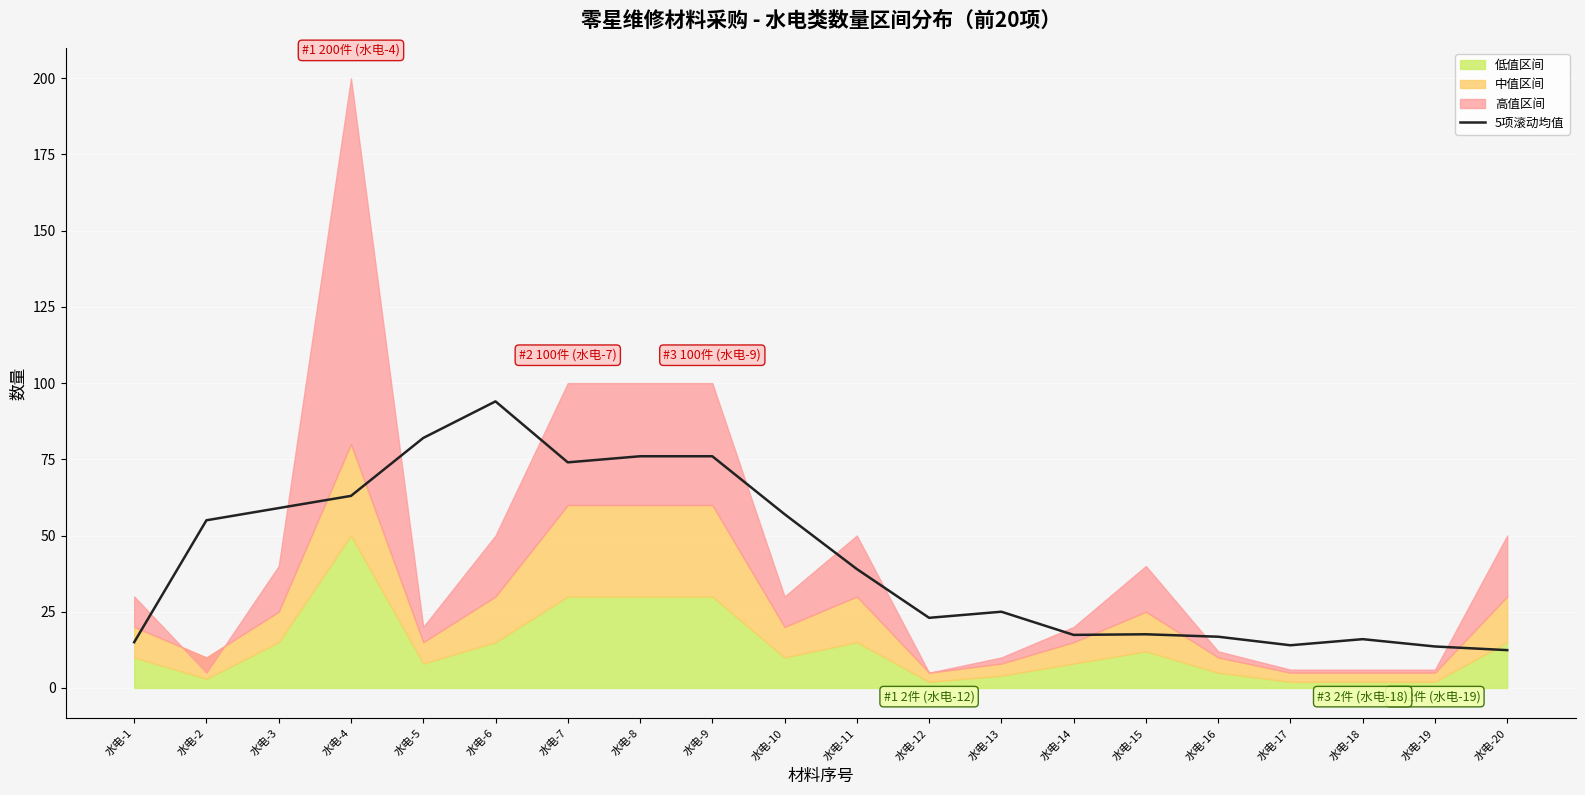

List the labels in order of value, largest first.

水电-6, 水电-5, 水电-8, 水电-9, 水电-7, 水电-4, 水电-3, 水电-10, 水电-2, 水电-11, 水电-13, 水电-12, 水电-15, 水电-14, 水电-16, 水电-18, 水电-1, 水电-17, 水电-19, 水电-20